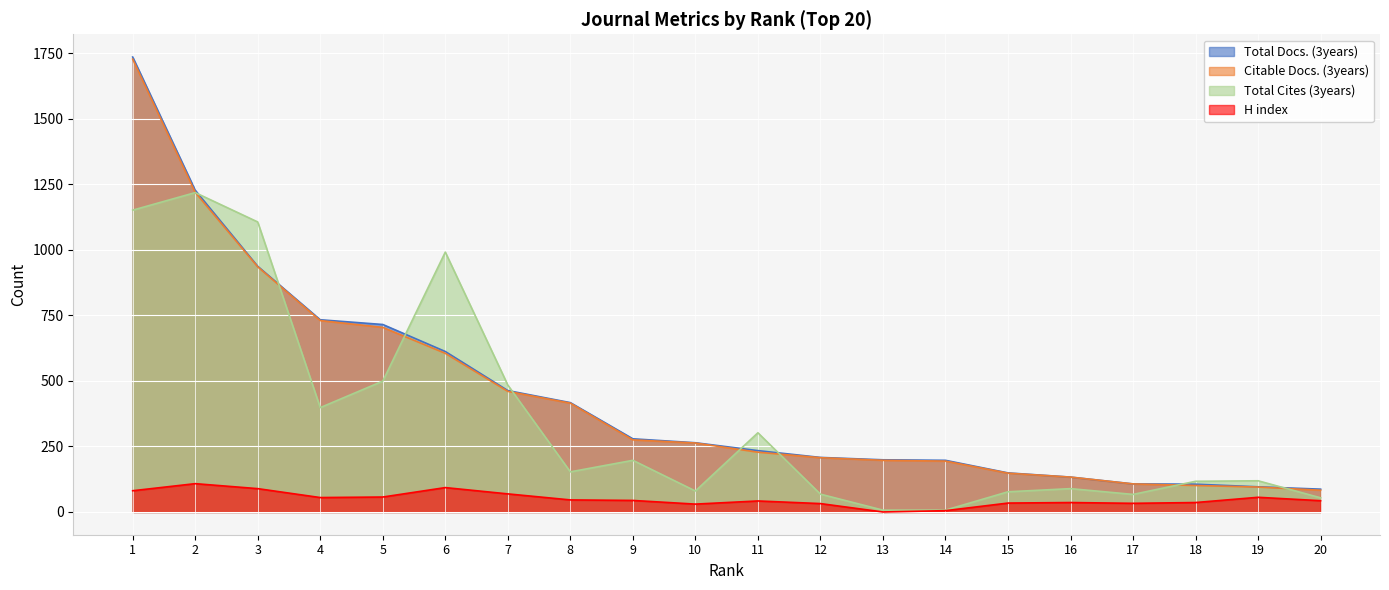

Which series has the largest range (max minus min)?

Total Docs. (3years)